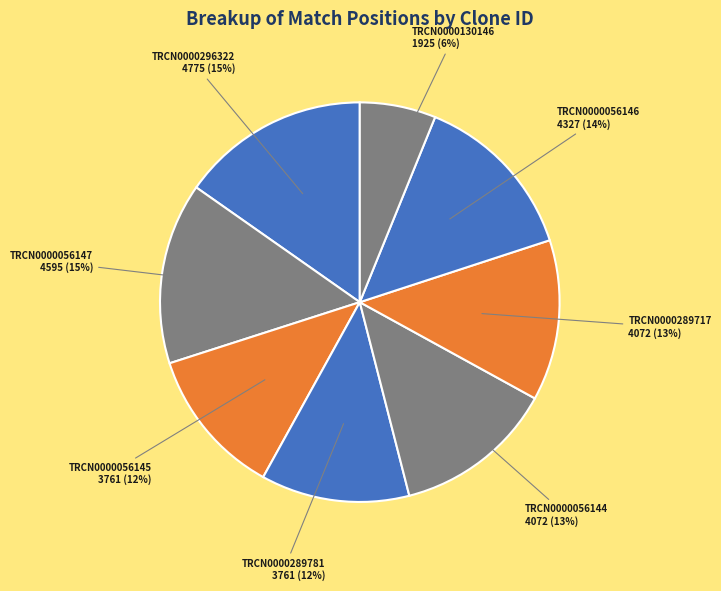

Which category has the smallest portion of the pie?

TRCN0000130146